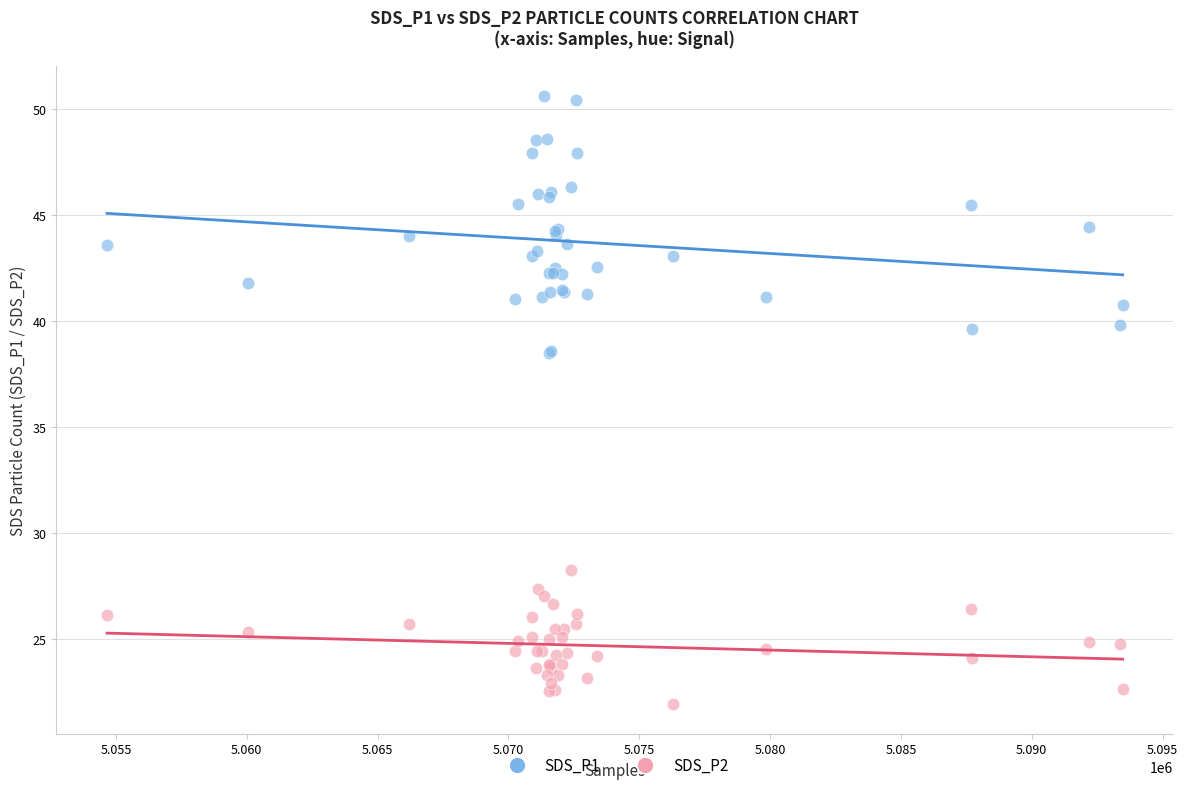

Which series reaches the maximum Y coordinate?

SDS_P1